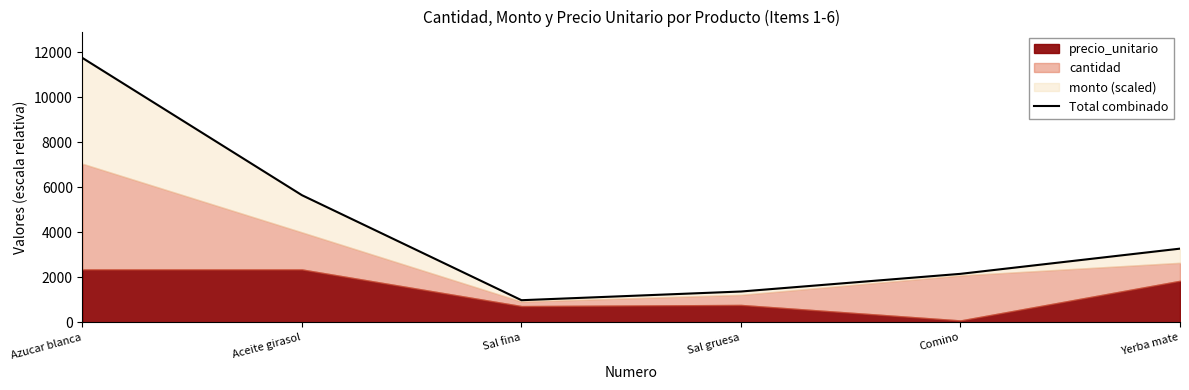

What is the average value?

4197.4